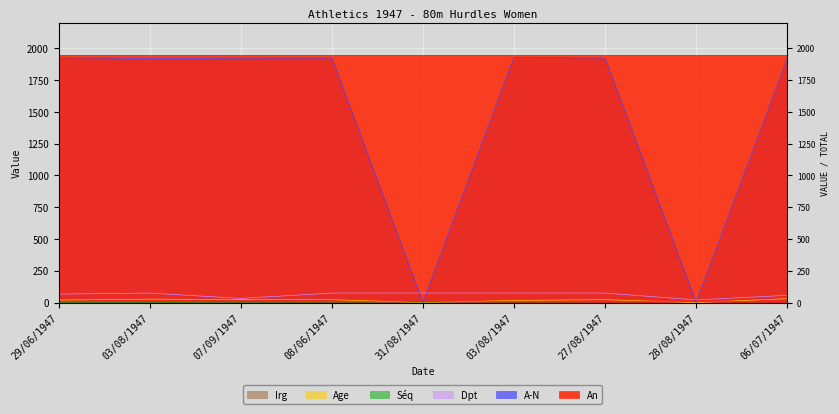

Is the value of Dpt at 08/06/1947 greater than the value of Age at 28/08/1947?

Yes